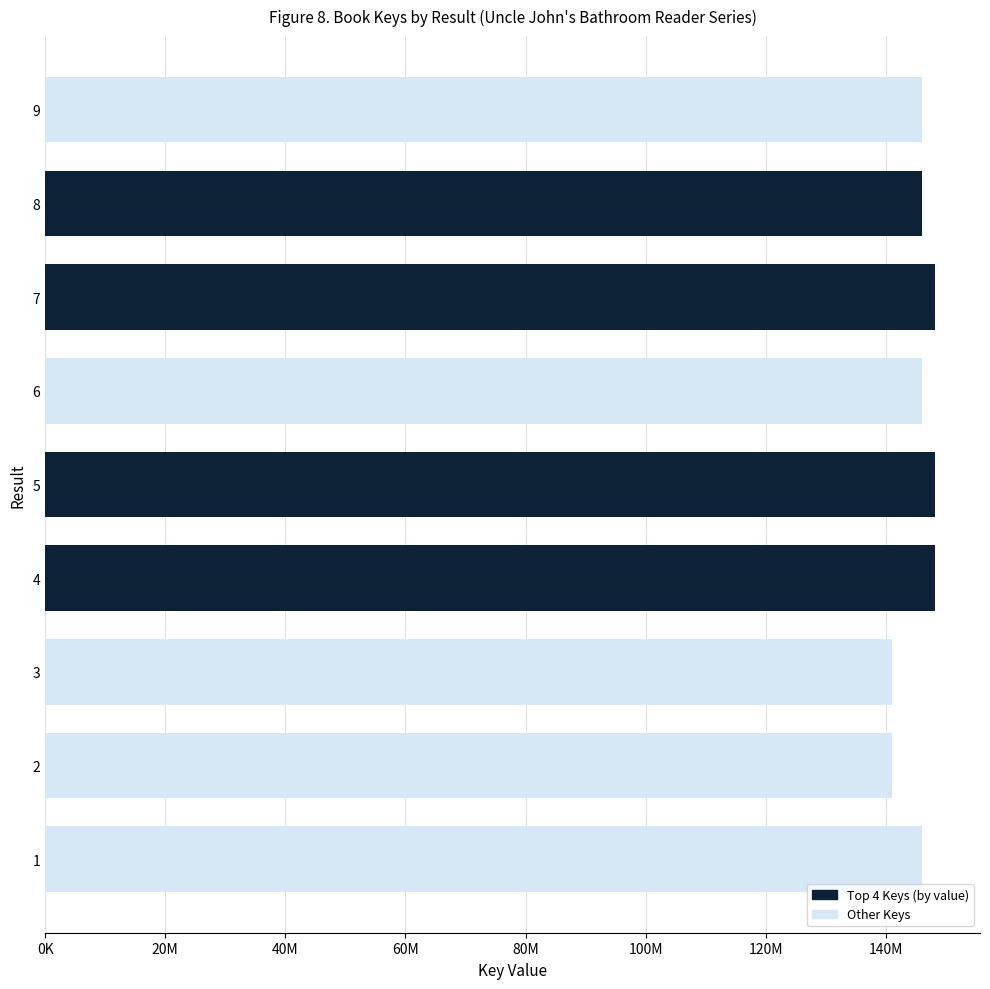

Are the bars horizontal?

Yes